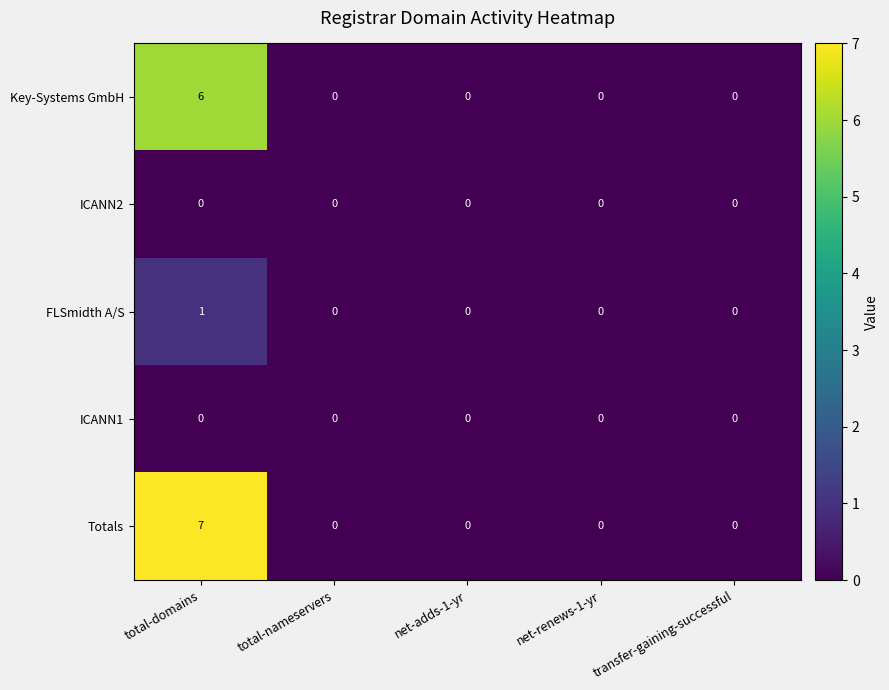

The value of Key-Systems GmbH at net-adds-1-yr is 3. True or false?

False